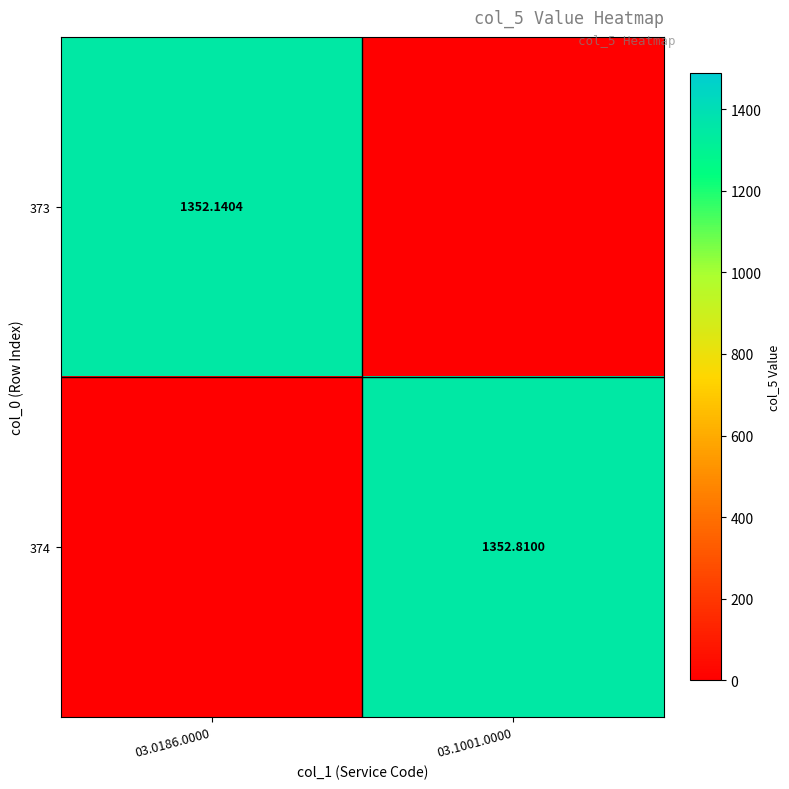

What is the sum of the 373 values at 03.1001.0000 and 03.0186.0000?

1352.1